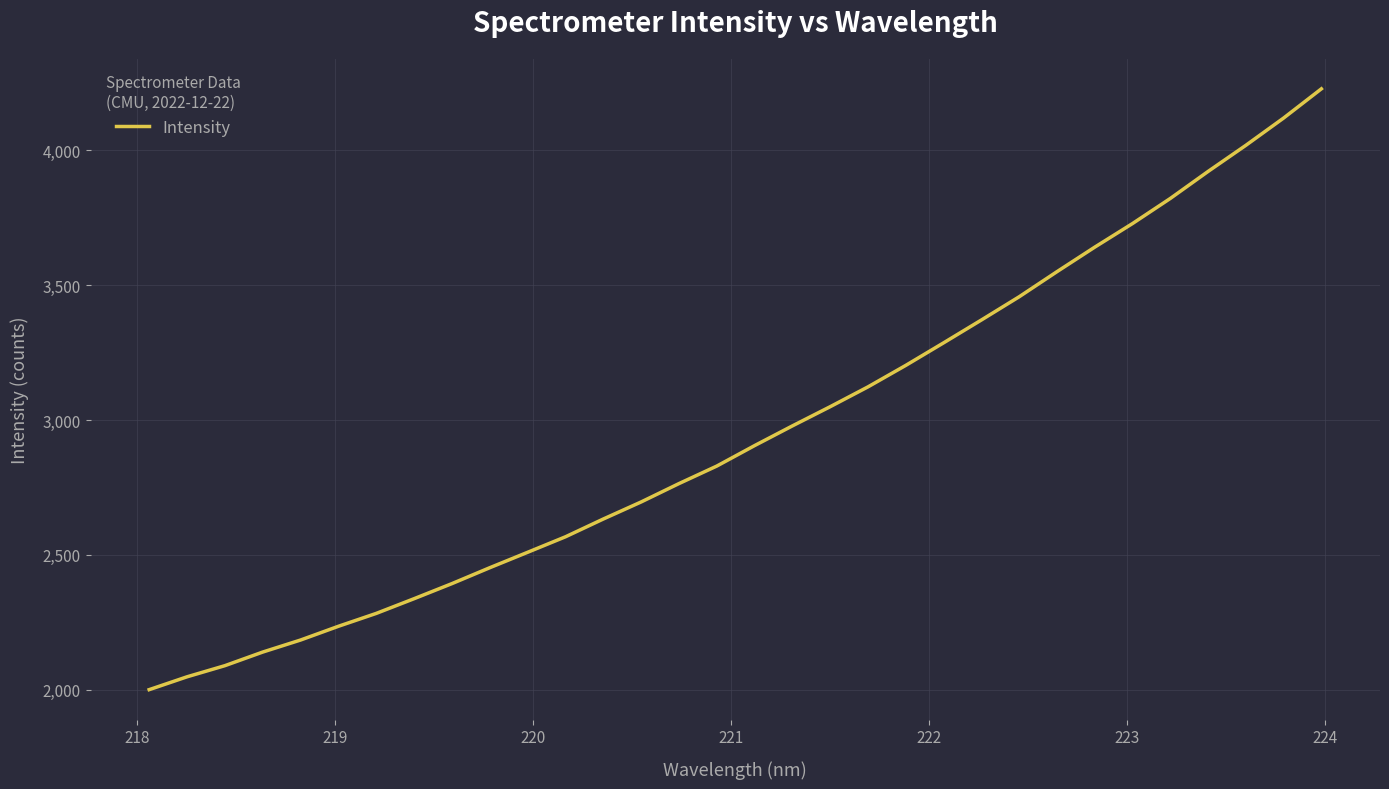

Does the chart display data point markers on the line(s)?

No